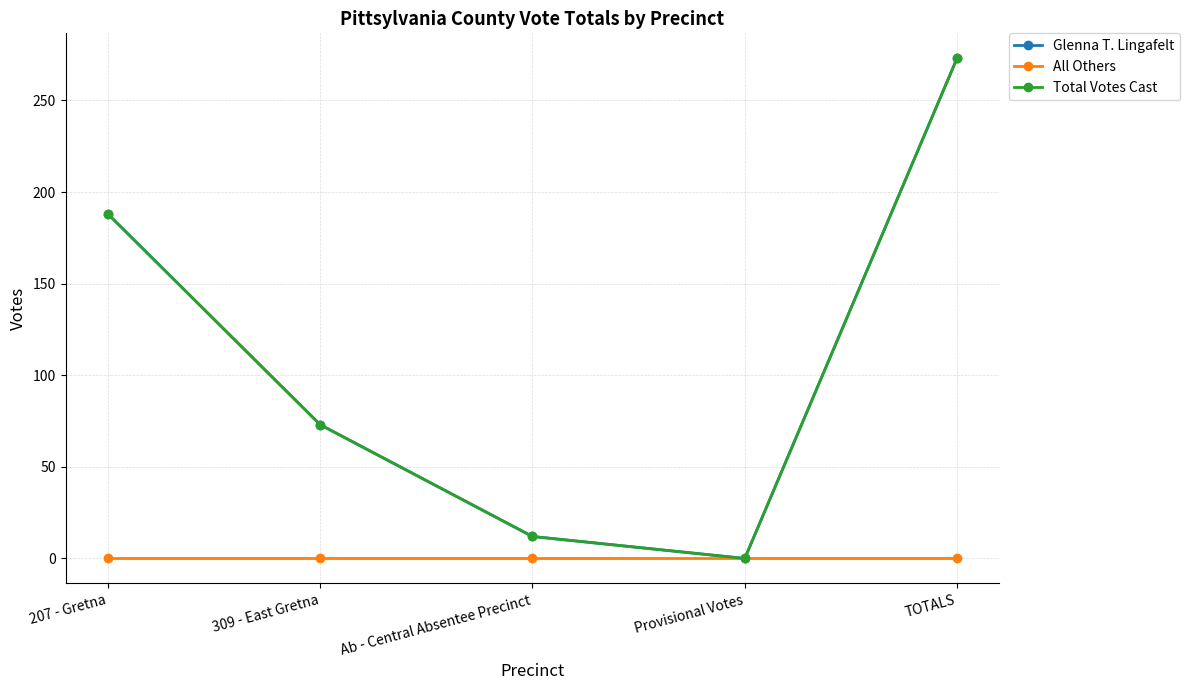

What is the difference between the second highest and minimum values in the Glenna T. Lingafelt series?

188